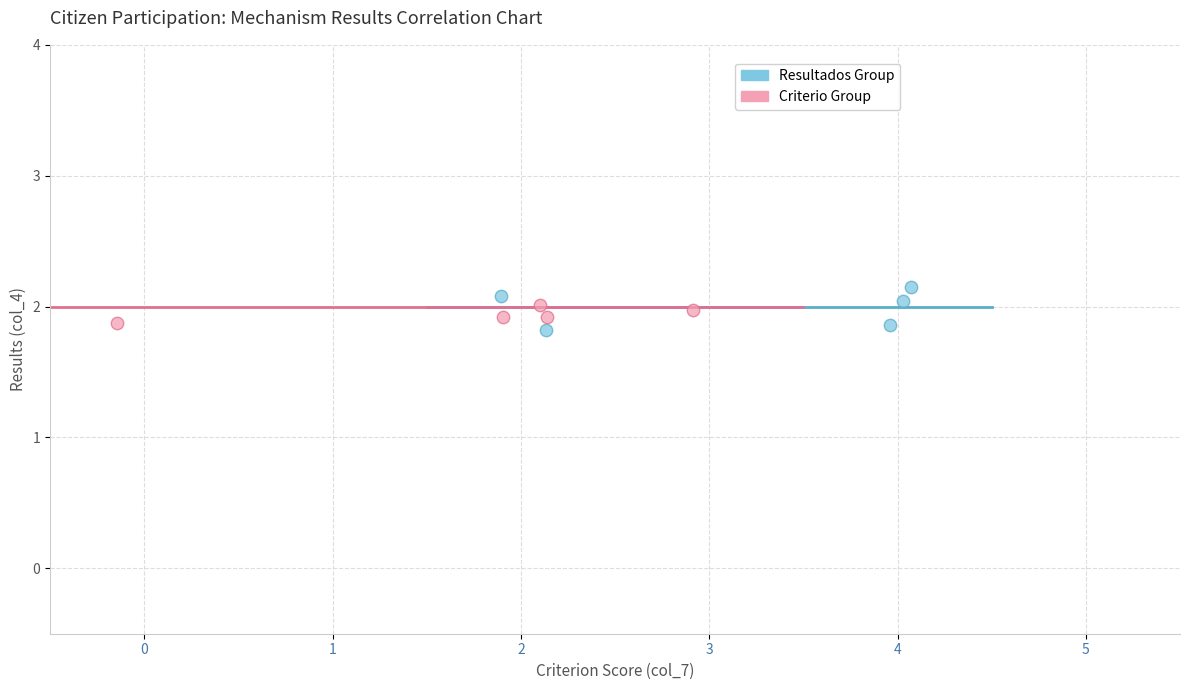

Which series has the widest spread of Y values?

Resultados Group